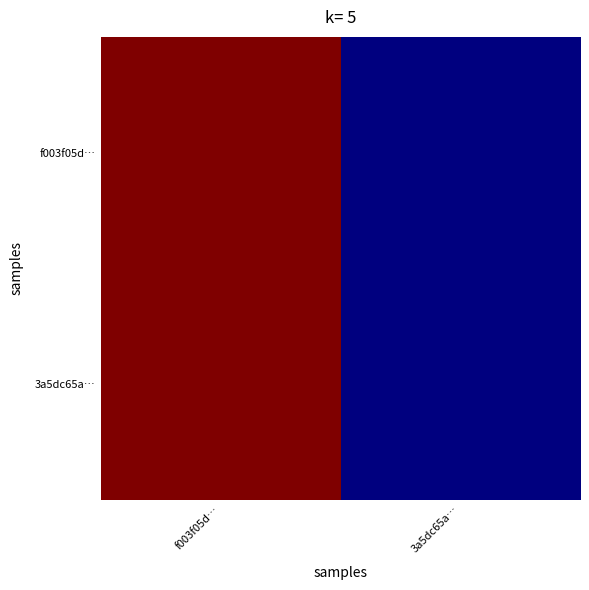

Rank the series by their maximum value, from highest to lowest.

f003f05d…, 3a5dc65a…